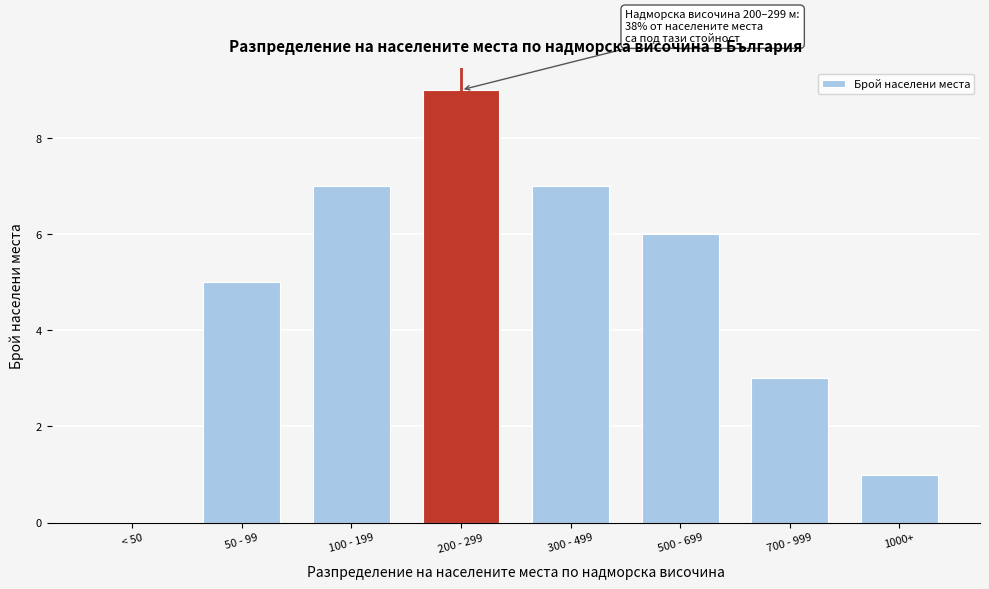

Reading right to left, what are all the values shown in this chart?

1000+=1	700 - 999=3	500 - 699=6	300 - 499=7	200 - 299=9	100 - 199=7	50 - 99=5	< 50=0